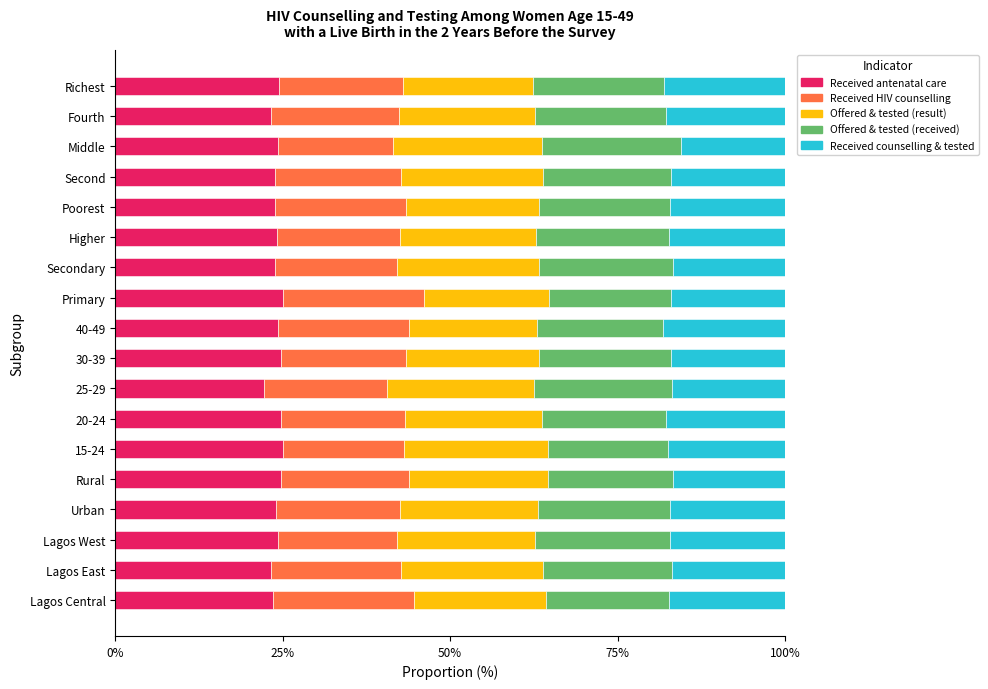

What is the total value across all series at Secondary?

100.0